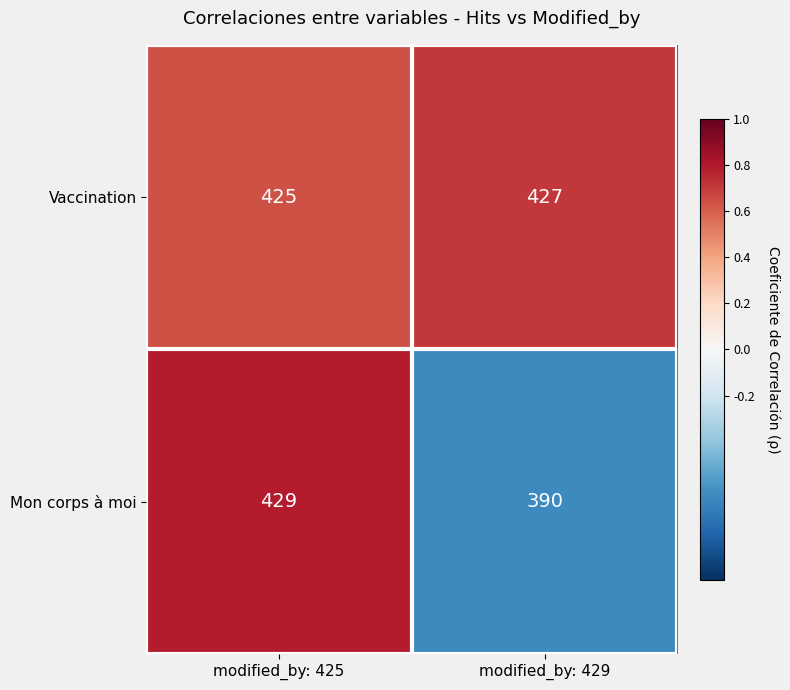

How many data points does each series have?

2